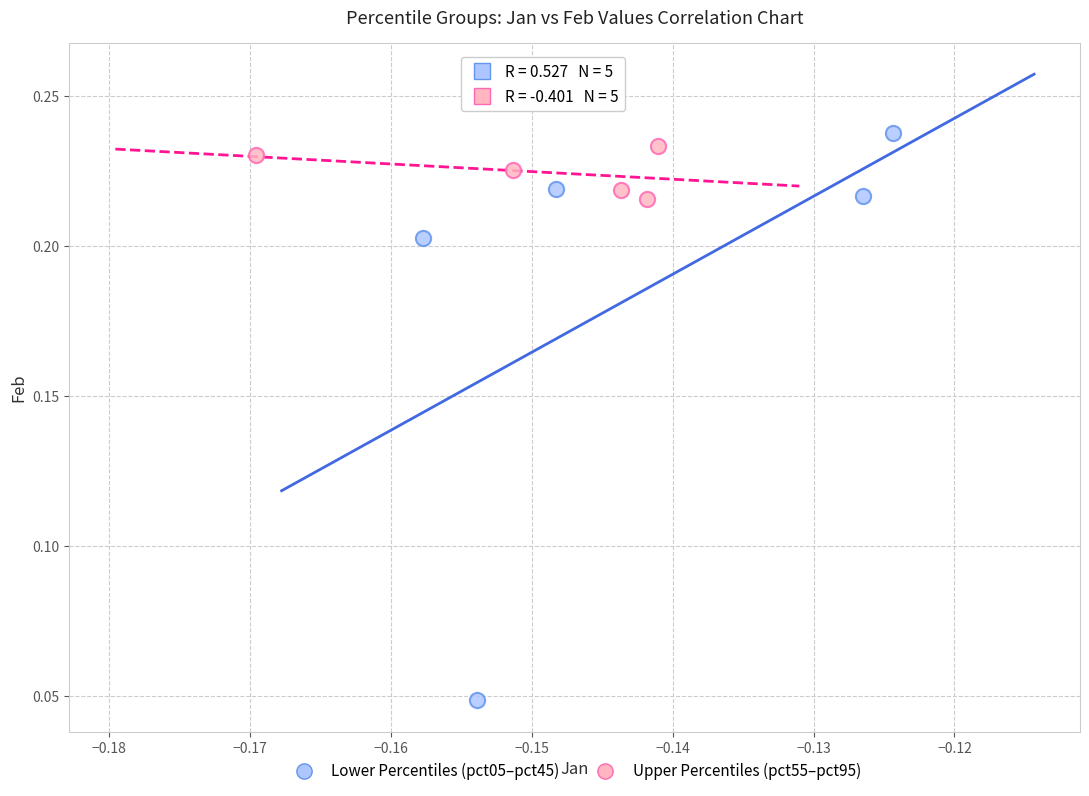

What are all the series names shown in the legend?

Lower Percentiles (pct05–pct45), Upper Percentiles (pct55–pct95)